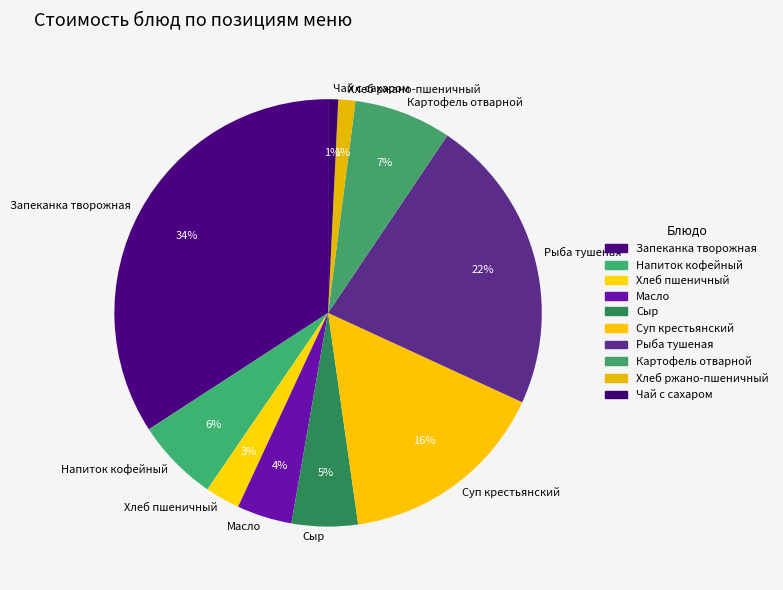

Count the number of slices in the pie.

10